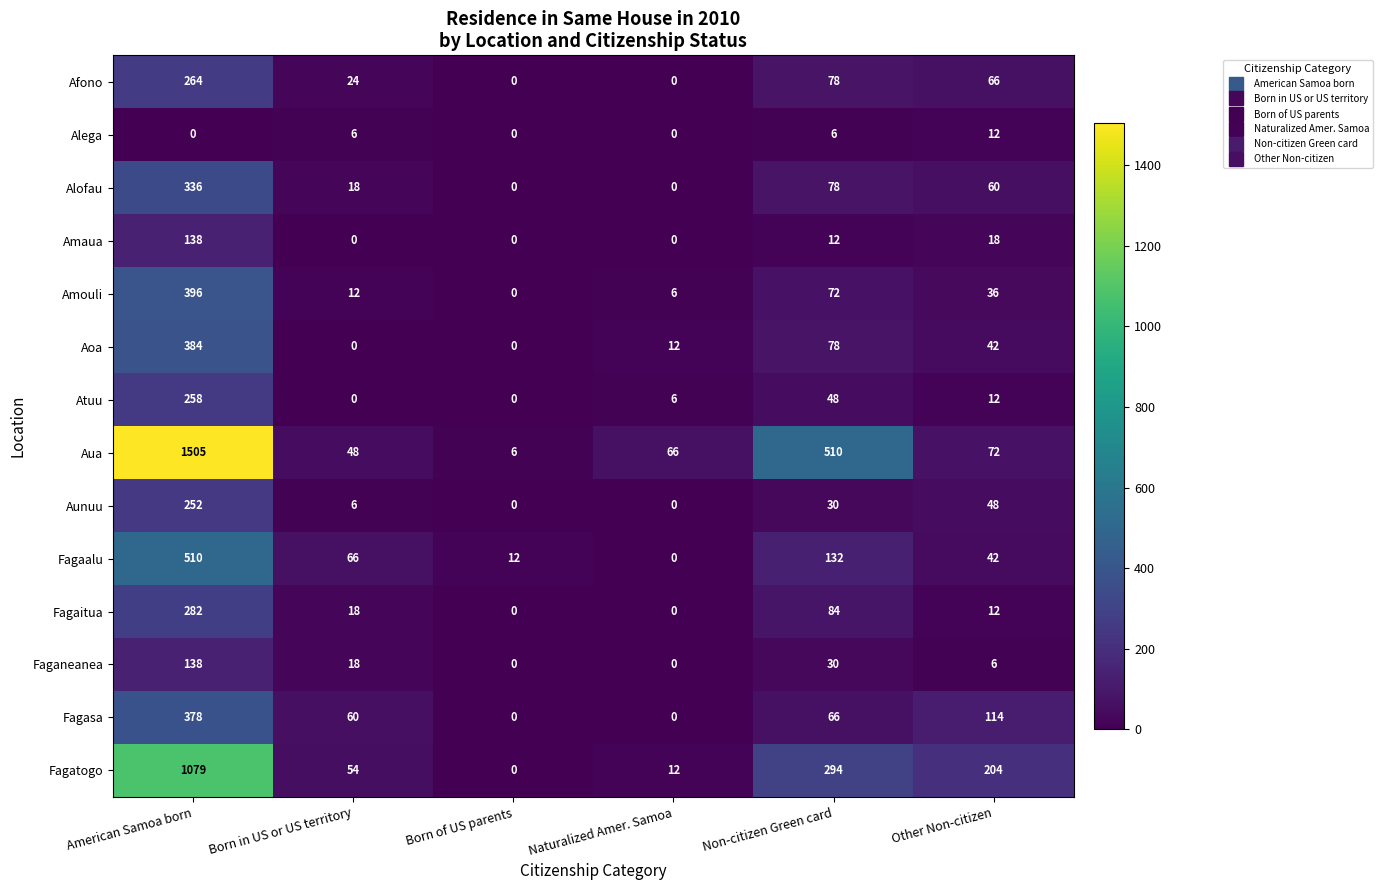

What is the difference between the Fagaalu values at Naturalized Amer. Samoa and American Samoa born?

510